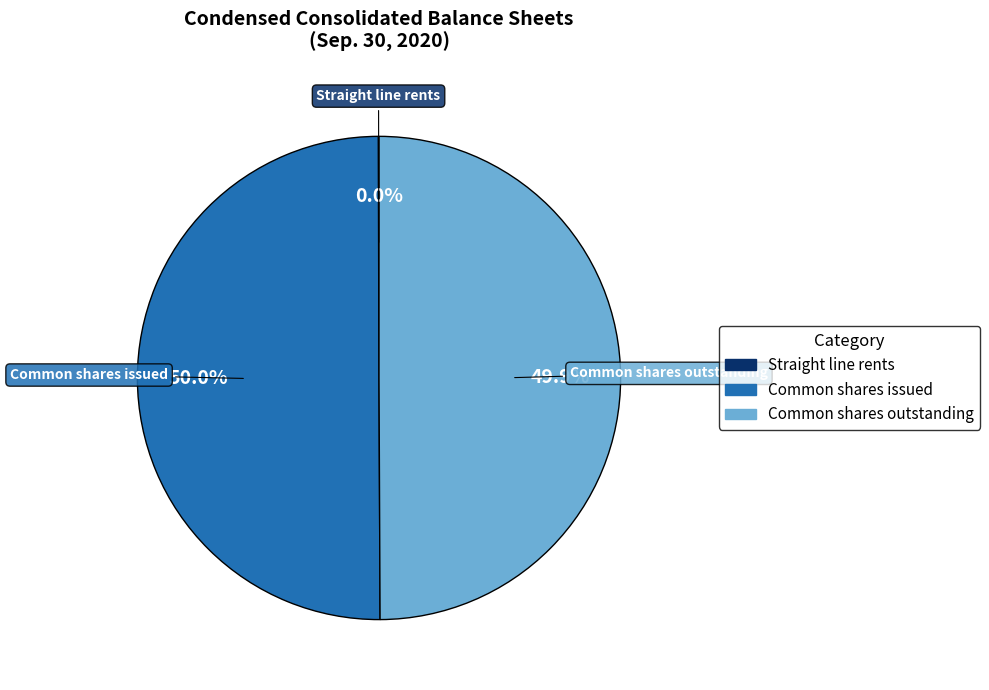

Do Common shares outstanding and Common shares issued together represent more than half of the pie?

Yes